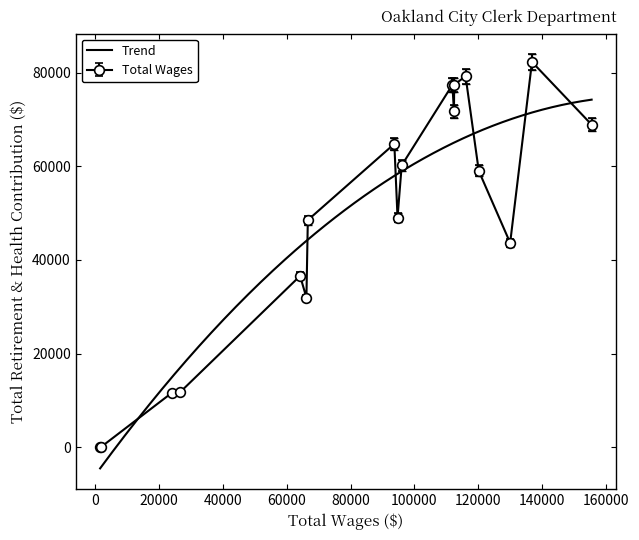

What is the difference between the second highest and minimum values in the Total Retirement & Health Contribution series?

79170